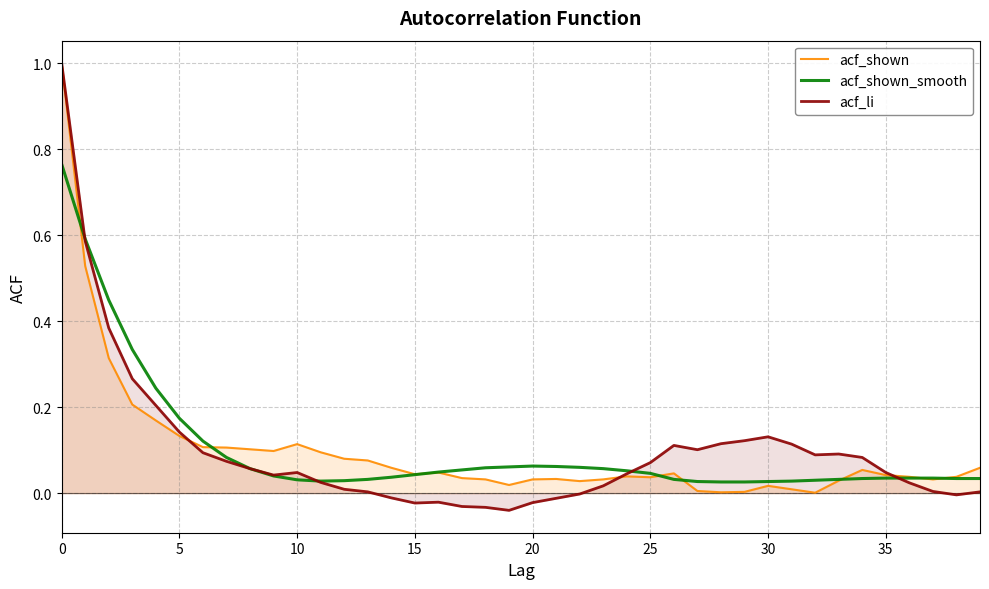

What is the difference between the second highest and second lowest values in the acf_shown series?

0.5